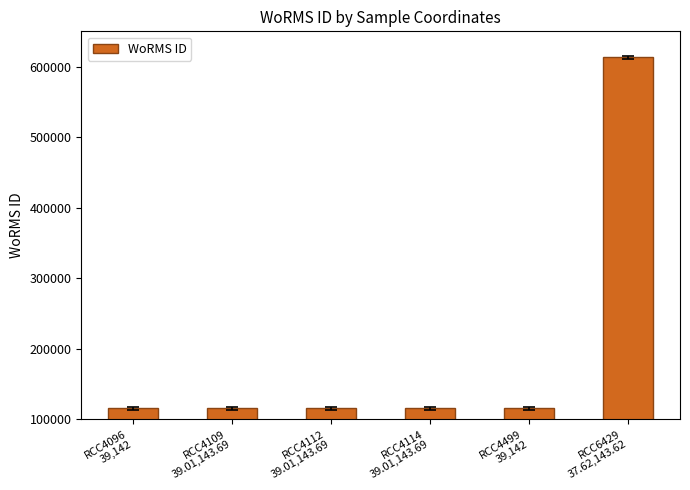

Count the number of values greater than 115088.

1